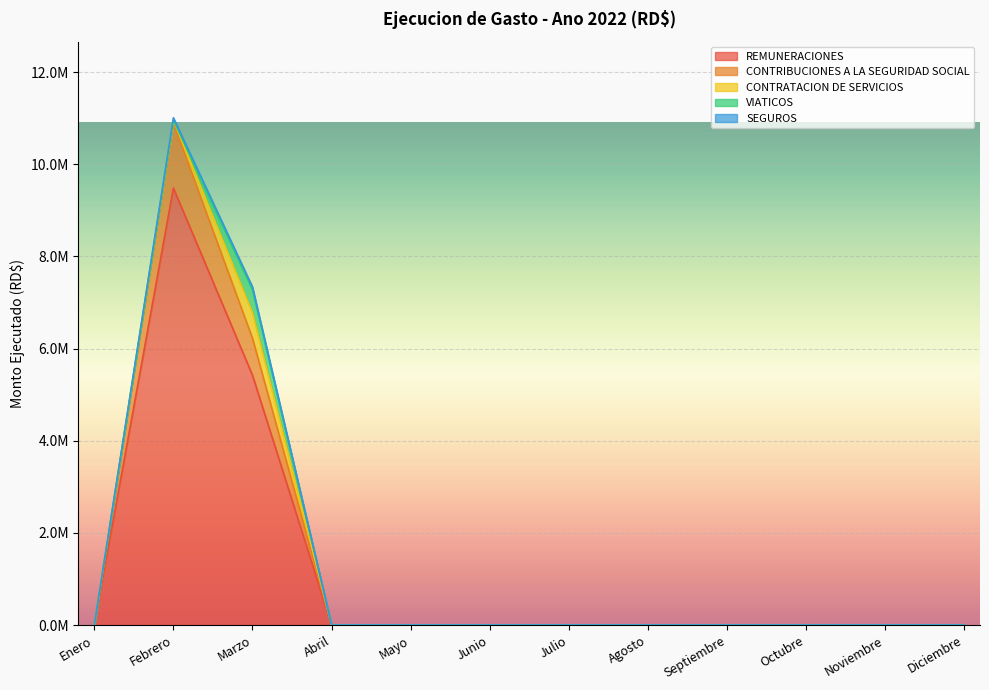

What position from the right is Junio?

7